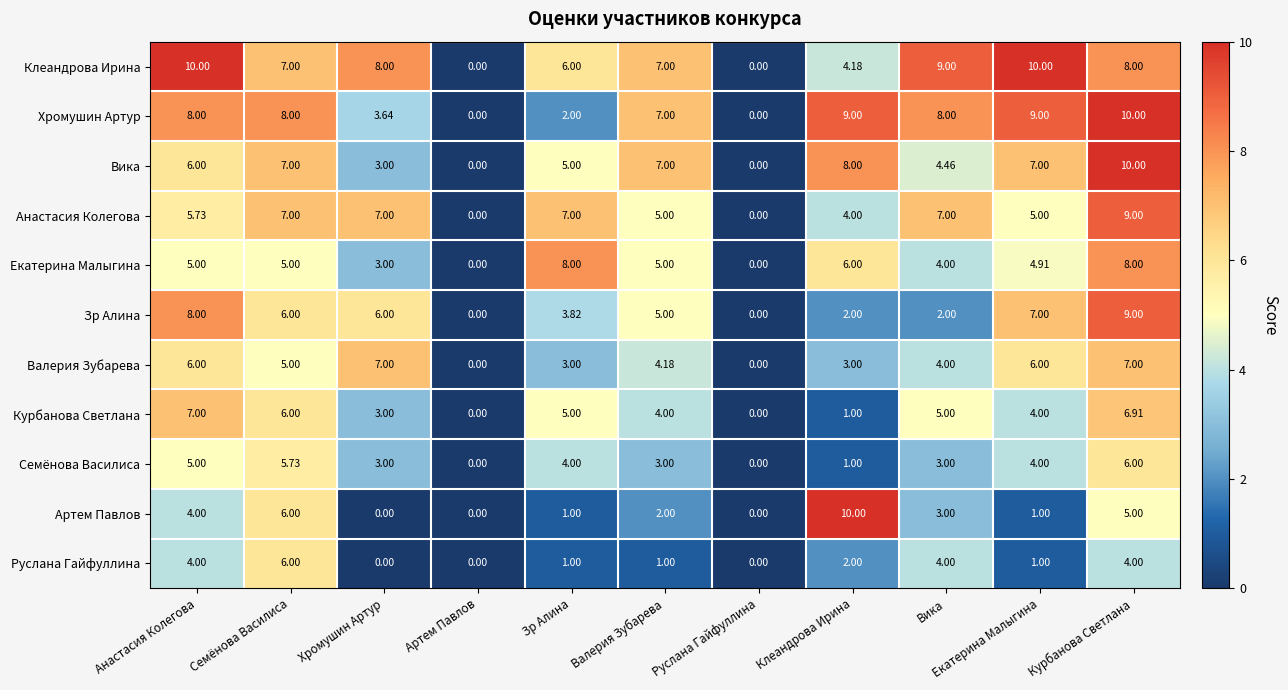

Where is Артем Павлов nearest to the value 5?

Курбанова Светлана